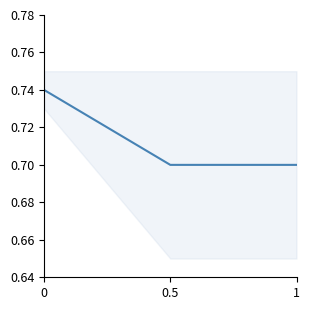

The value at 0.5 is 0.7. True or false?

True